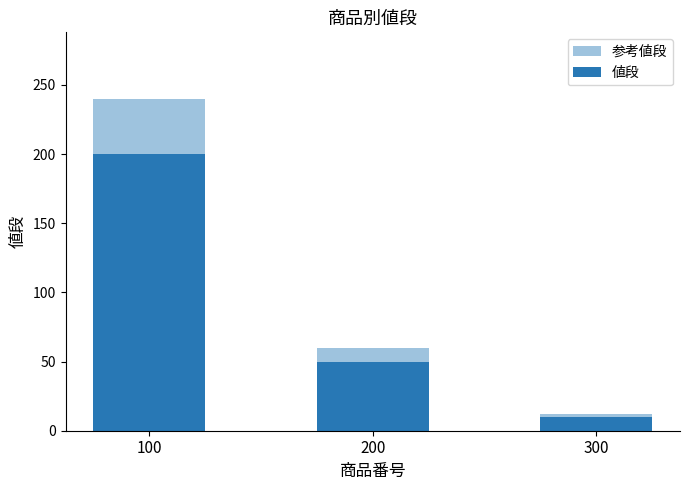

Is the value of 参考値段 at 100 greater than the value of 値段 at 100?

Yes